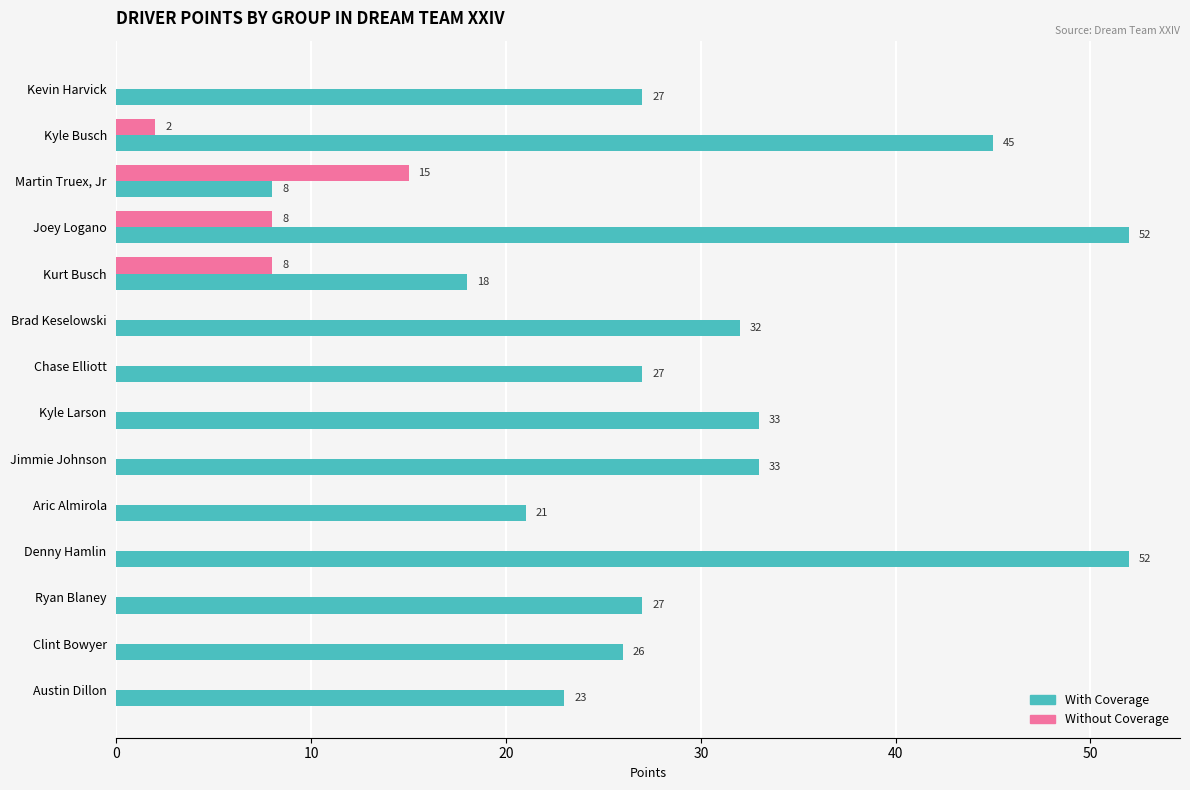

What is the sum of the With Coverage values at Kyle Busch and Kyle Larson?

78